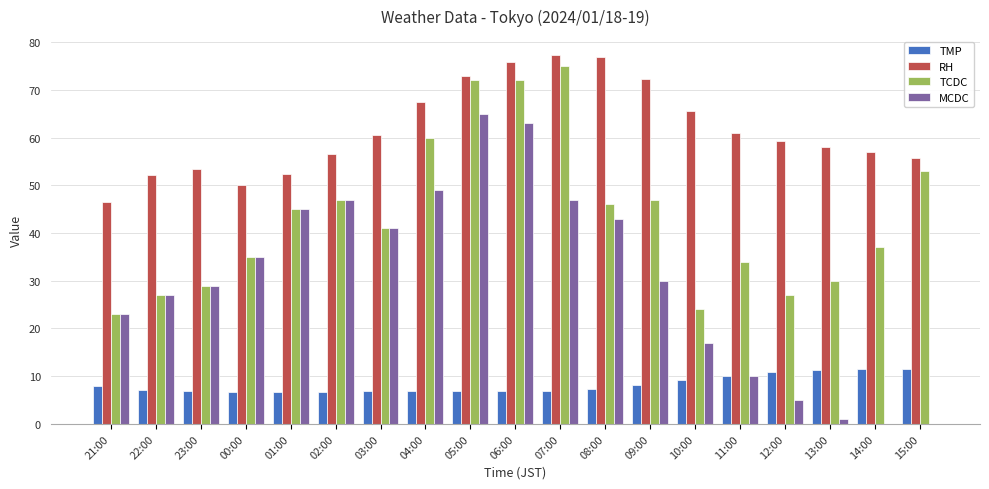

What is the maximum value shown in the chart?

77.4